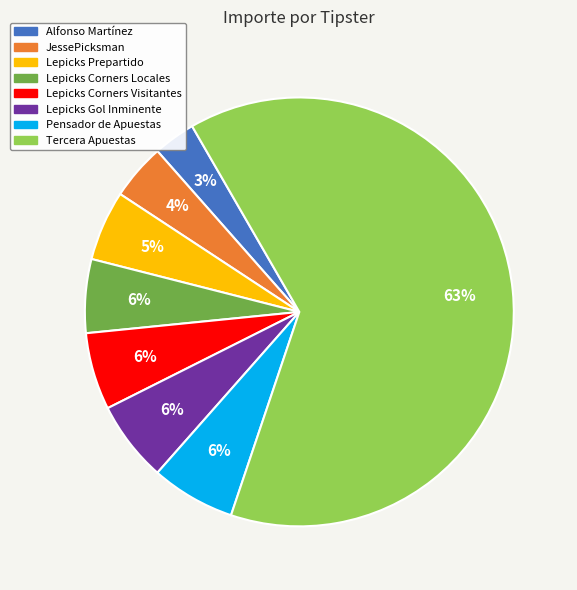

Do Tercera Apuestas and Pensador de Apuestas together represent more than half of the pie?

Yes